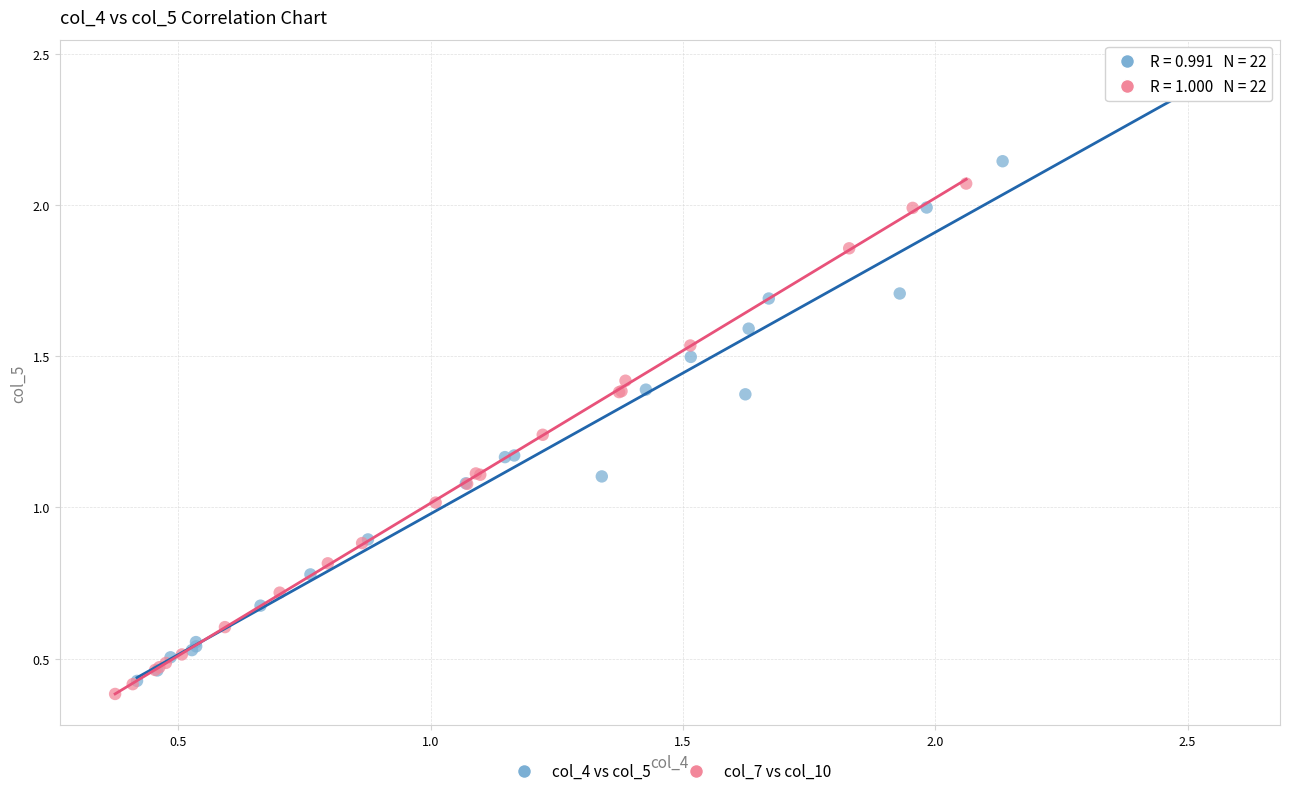

What are all the series names shown in the legend?

col_4 vs col_5, col_7 vs col_10